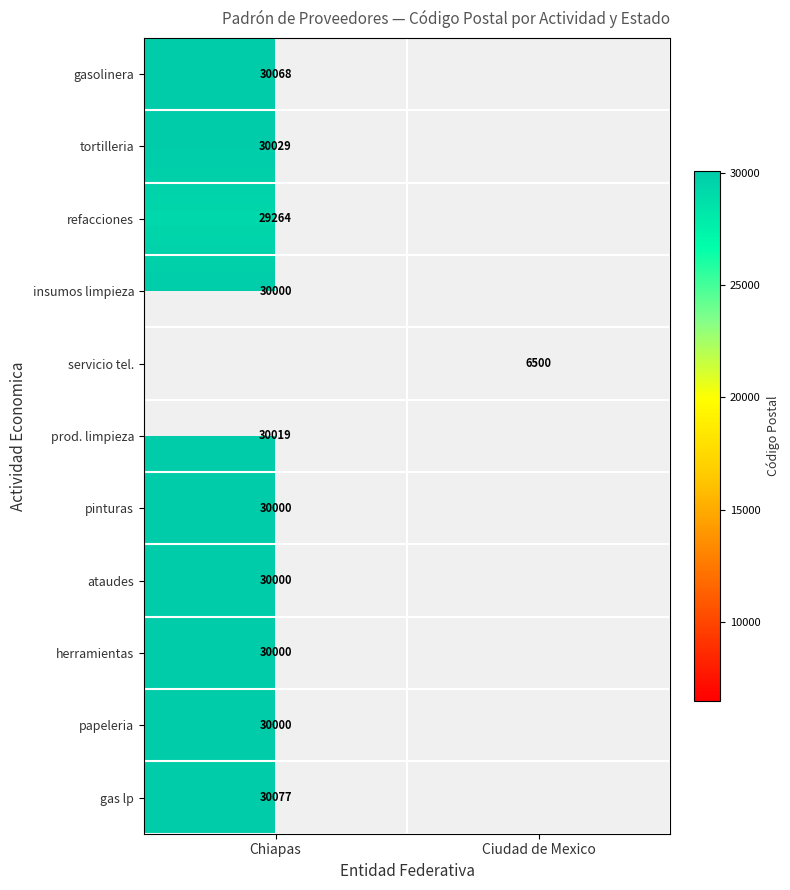

Is it true that gas lp equals 30077 at Chiapas?

True